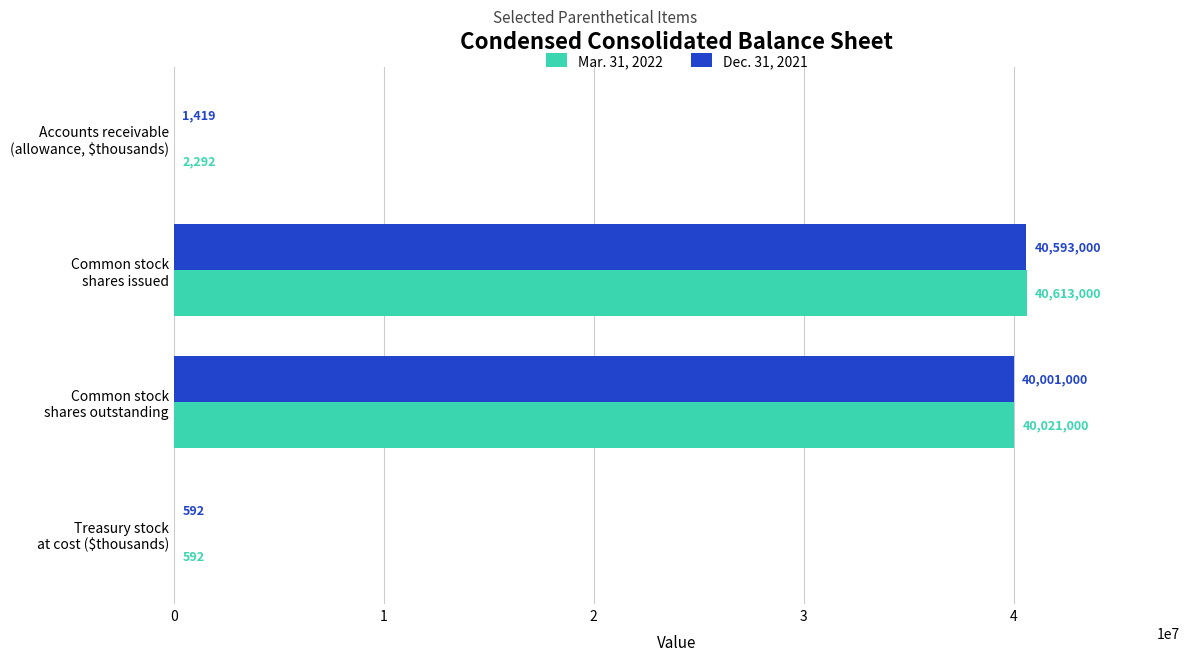

How many data points does each series have?

4